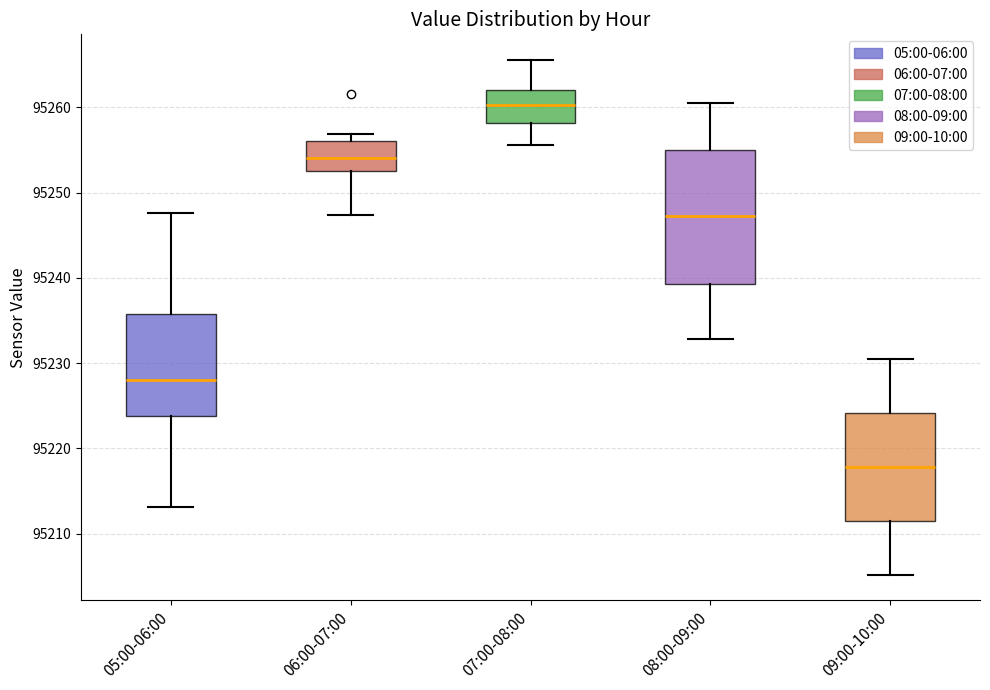

Where does the upper whisker of the box for 07:00-08:00 end on the y-axis? The values are not printed on the chart, so give them approximately, as read against the axis.

95266